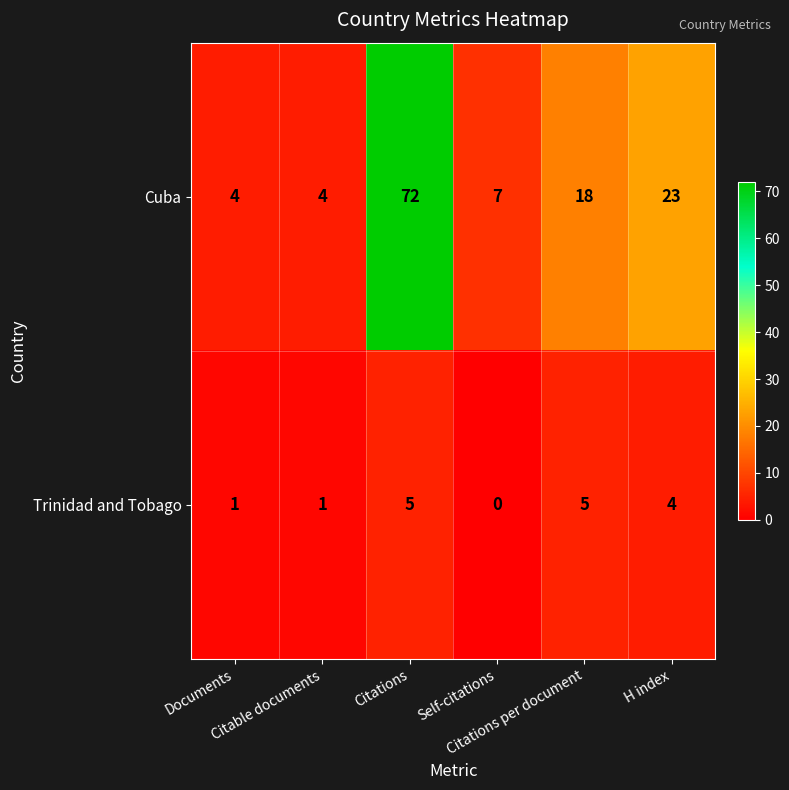

Which series has the largest total across all categories?

Cuba